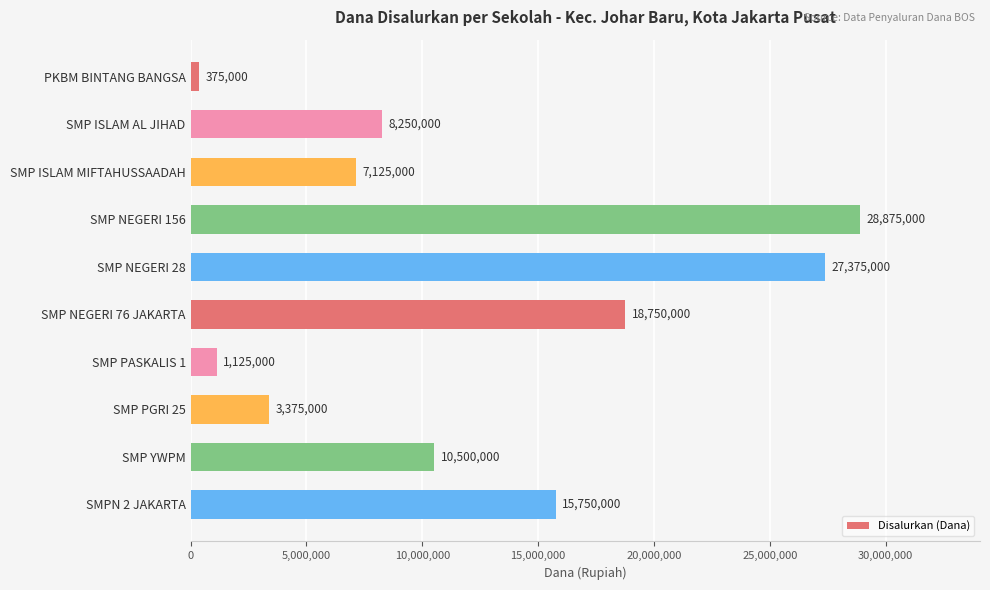

Is it true that the value at SMP ISLAM MIFTAHUSSAADAH is 9936591?

False